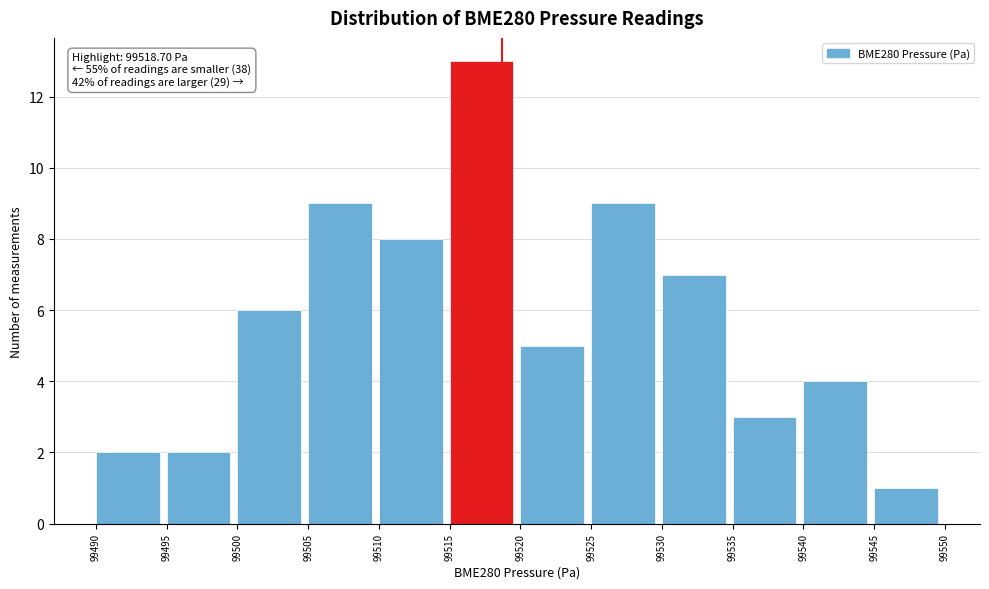

Over which range of the x-axis is the bar tallest?

99515 to 99520